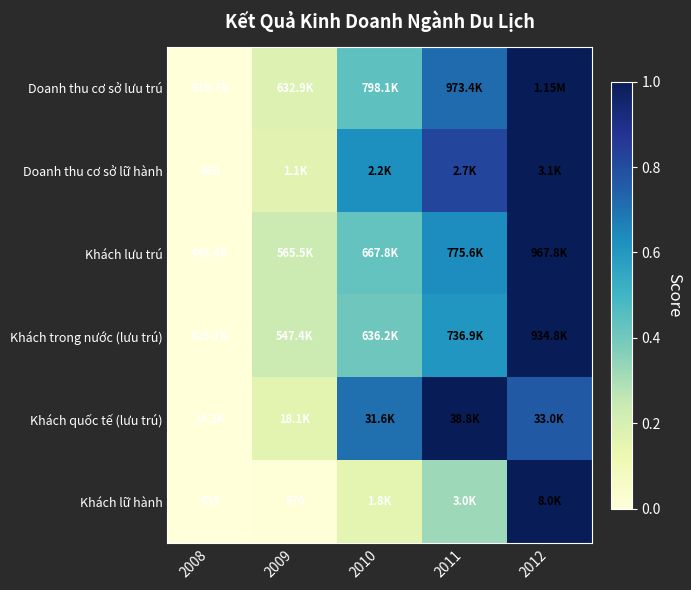

What is the spread (max minus min) of values at 2011?

0.7